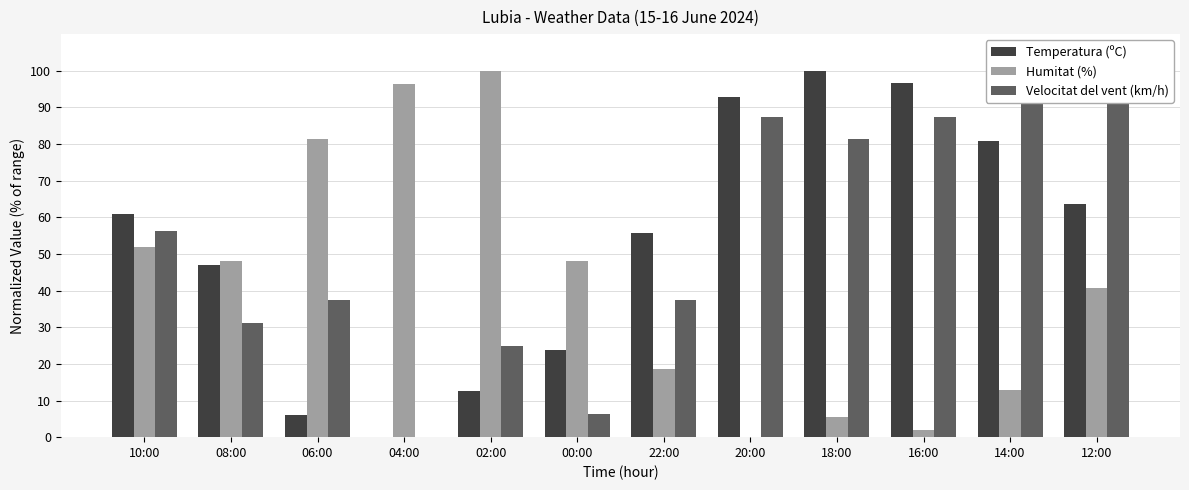

At which category does the chart reach its minimum across all series?

04:00